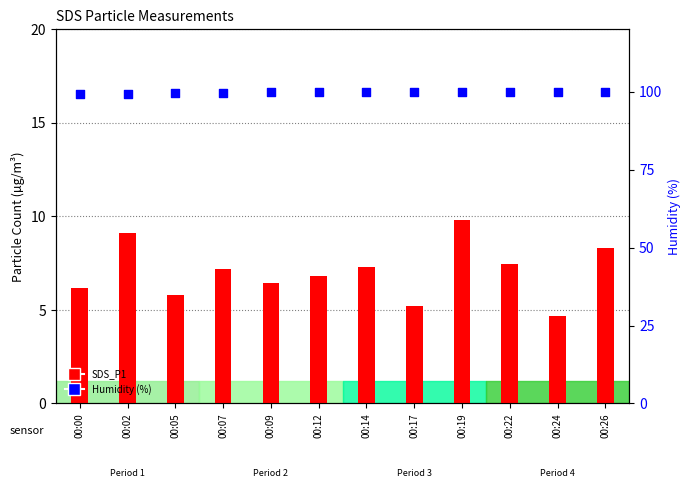

Which series reaches the minimum Y coordinate?

SDS_P1